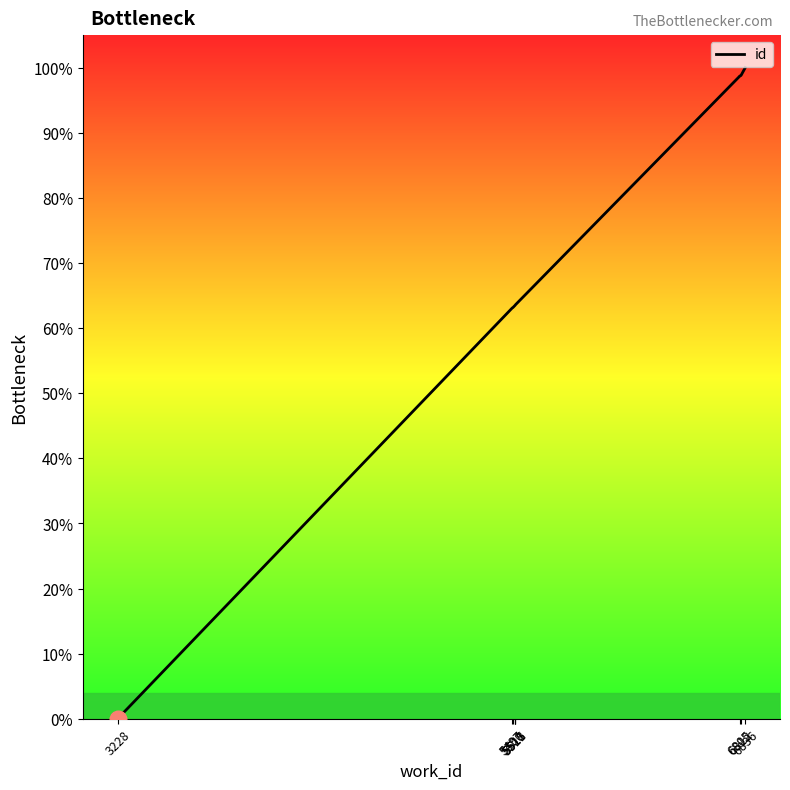

At which label is the value closest to 50?

5497